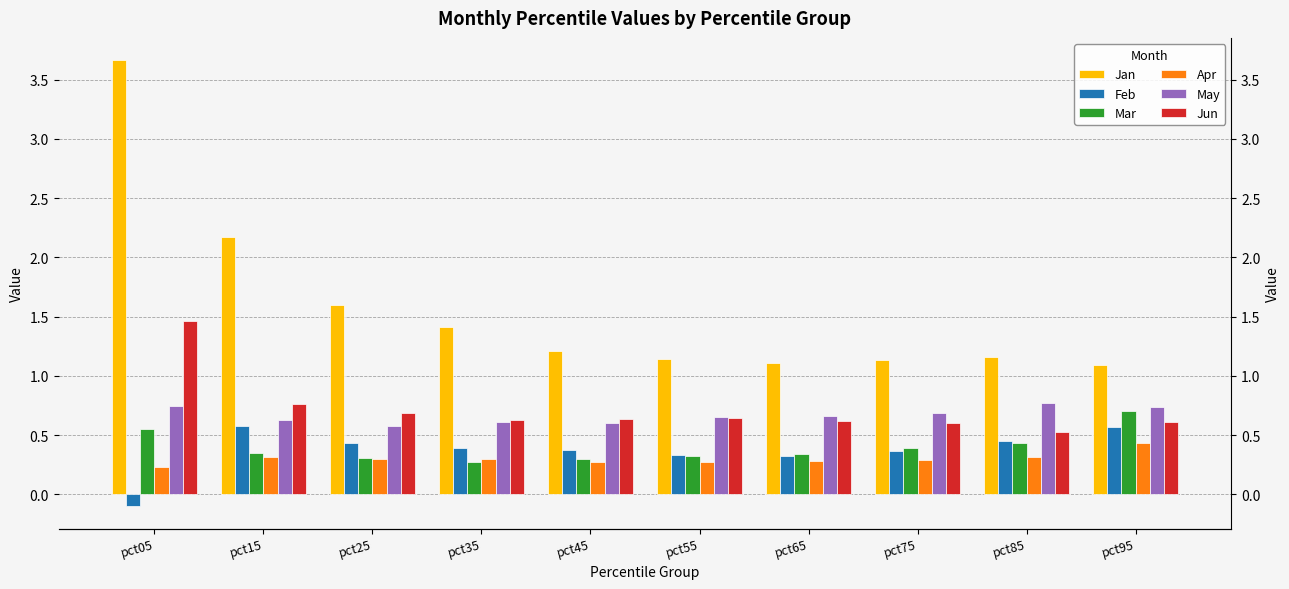

Which has a higher value, pct65 or pct55?

pct55